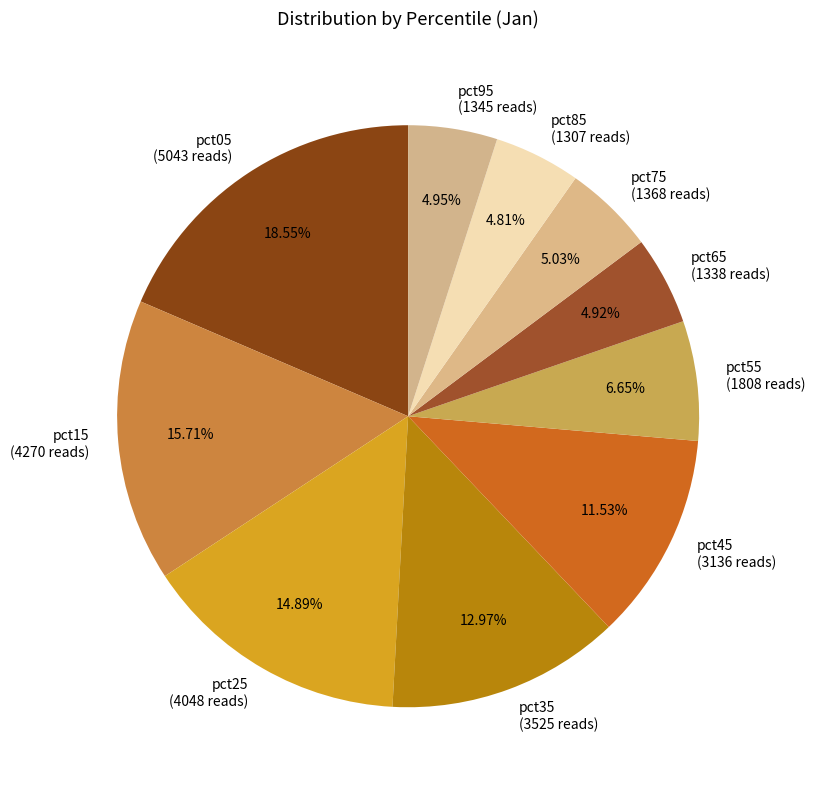

To the nearest percent, what is the difference between the largest and smallest slice percentages?

14%